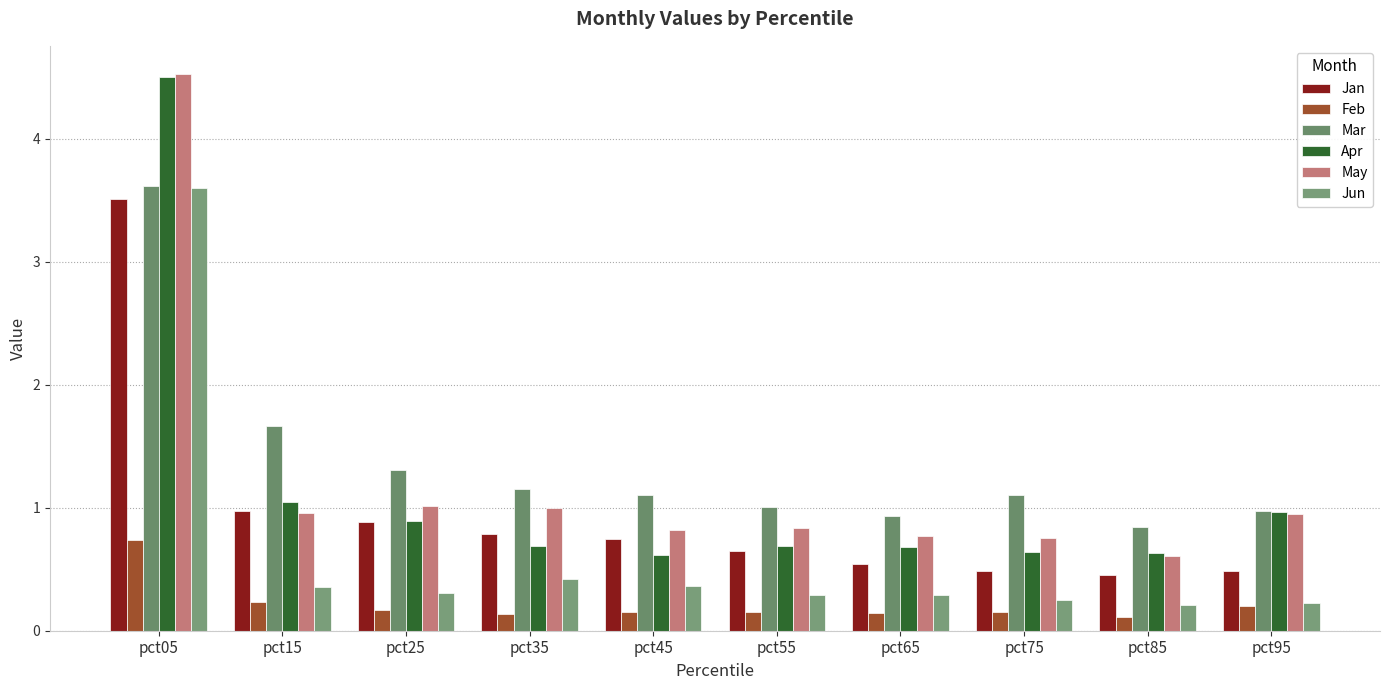

How many bars are there in each group?

6